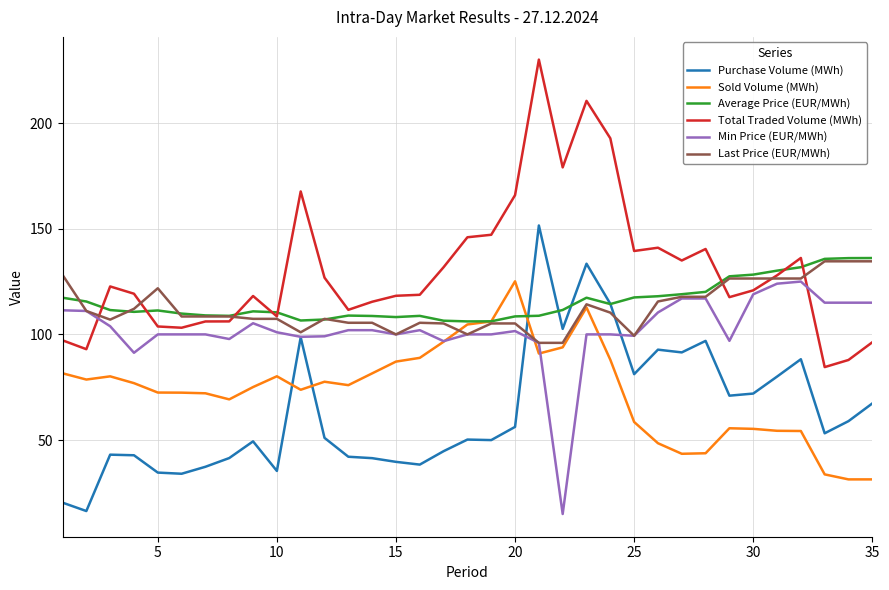

What is the maximum value shown in the chart?

230.1